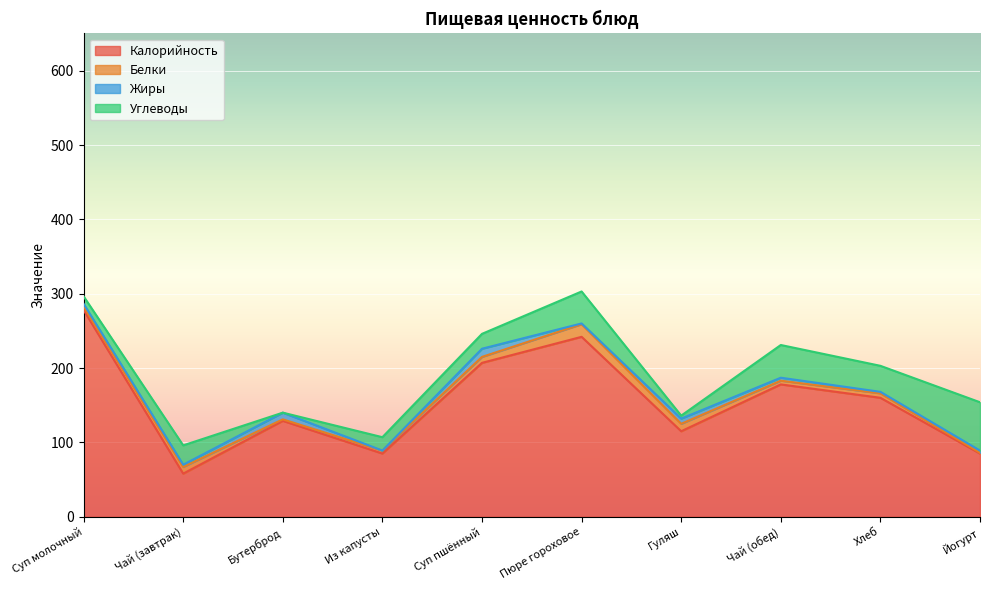

How many values in the Углеводы series are below 26?

5